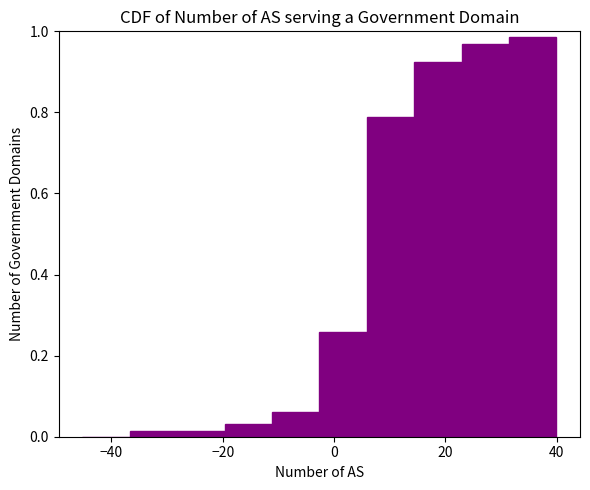

How tall is the bar that spans -2 to 6 on the x-axis? Neither the bar edges nor the heights are printed on the chart, so give them approximately, as read against the axes.

0.26